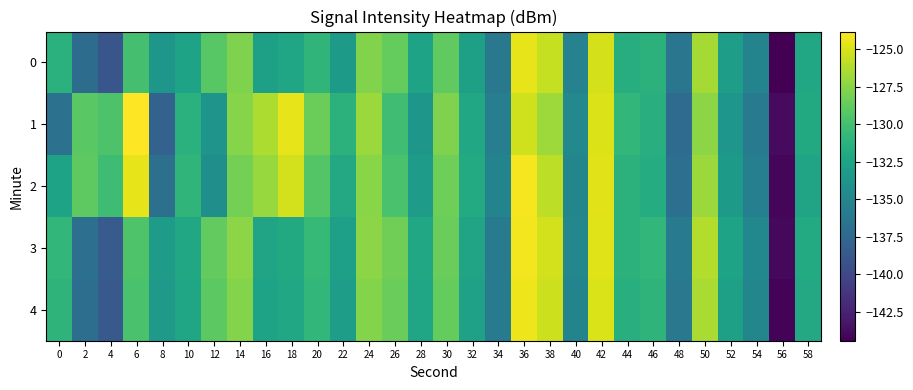

How many data points does each series have?

30